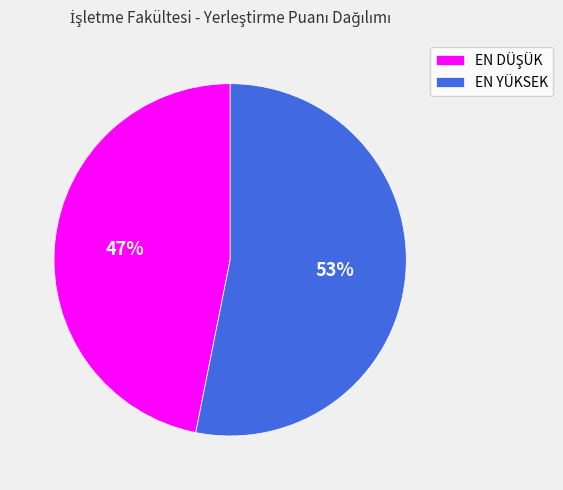

To the nearest percent, what portion does EN YÜKSEK represent?

53%